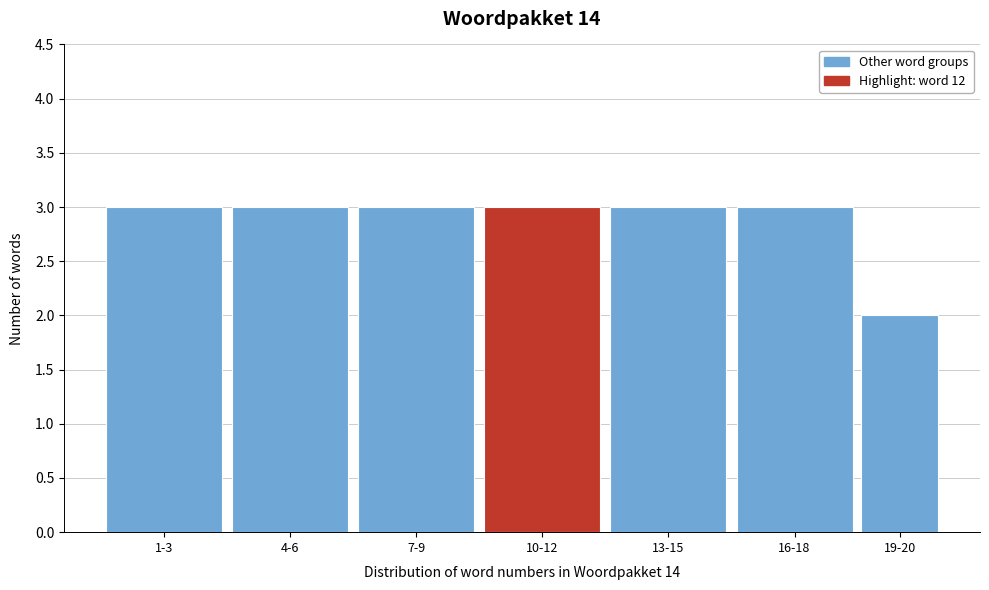

Reading left to right, list all the values displayed in this chart.

1-3=3	4-6=3	7-9=3	10-12=3	13-15=3	16-18=3	19-20=2